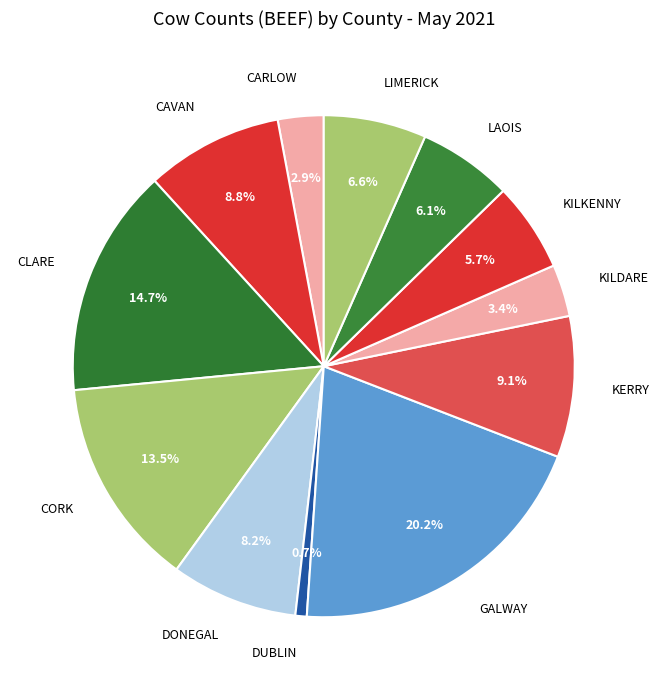

What percentage is the KERRY slice, to the nearest percent?

9%